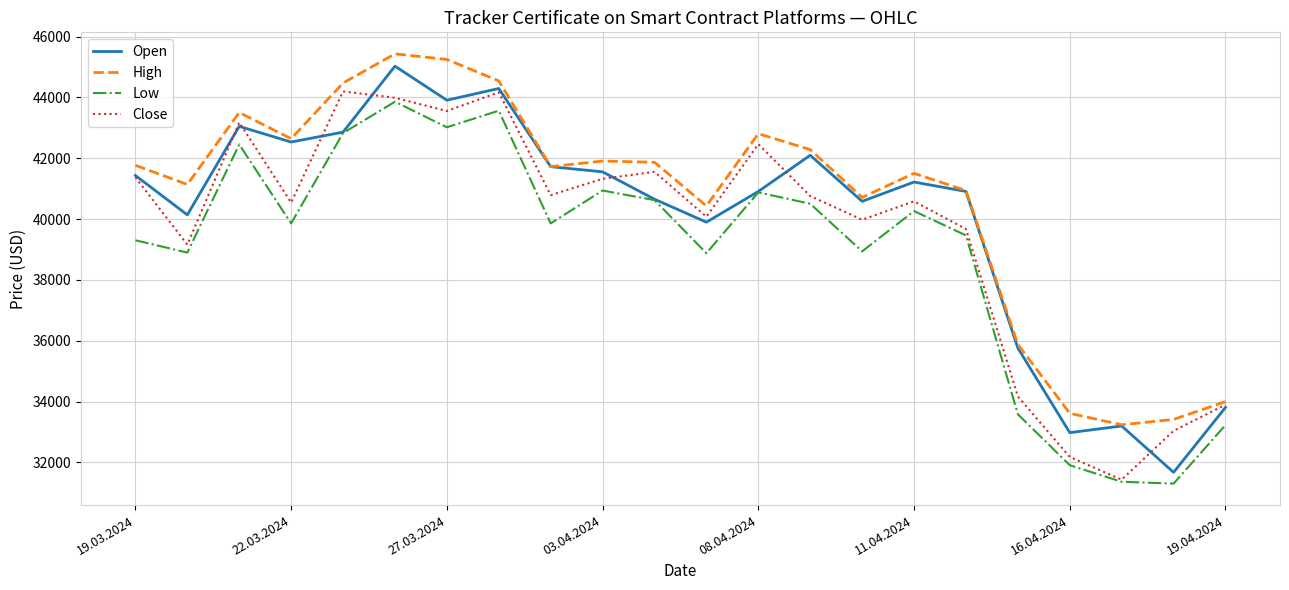

What is the smallest value displayed?

31305